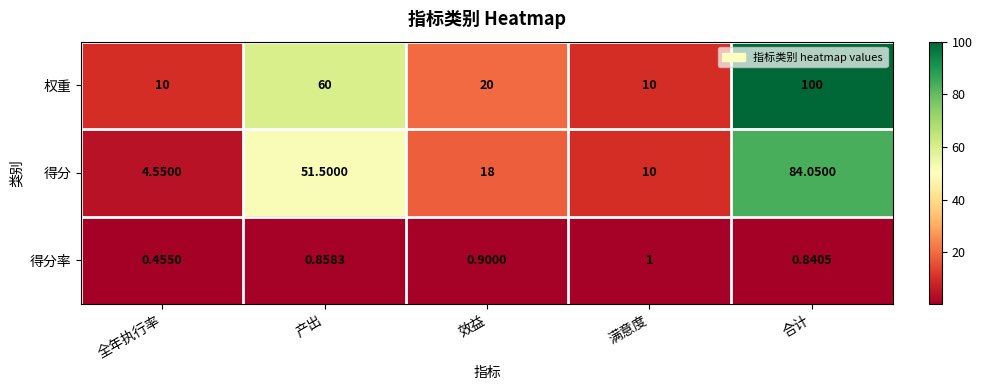

At which label does 权重 first exceed 20?

产出